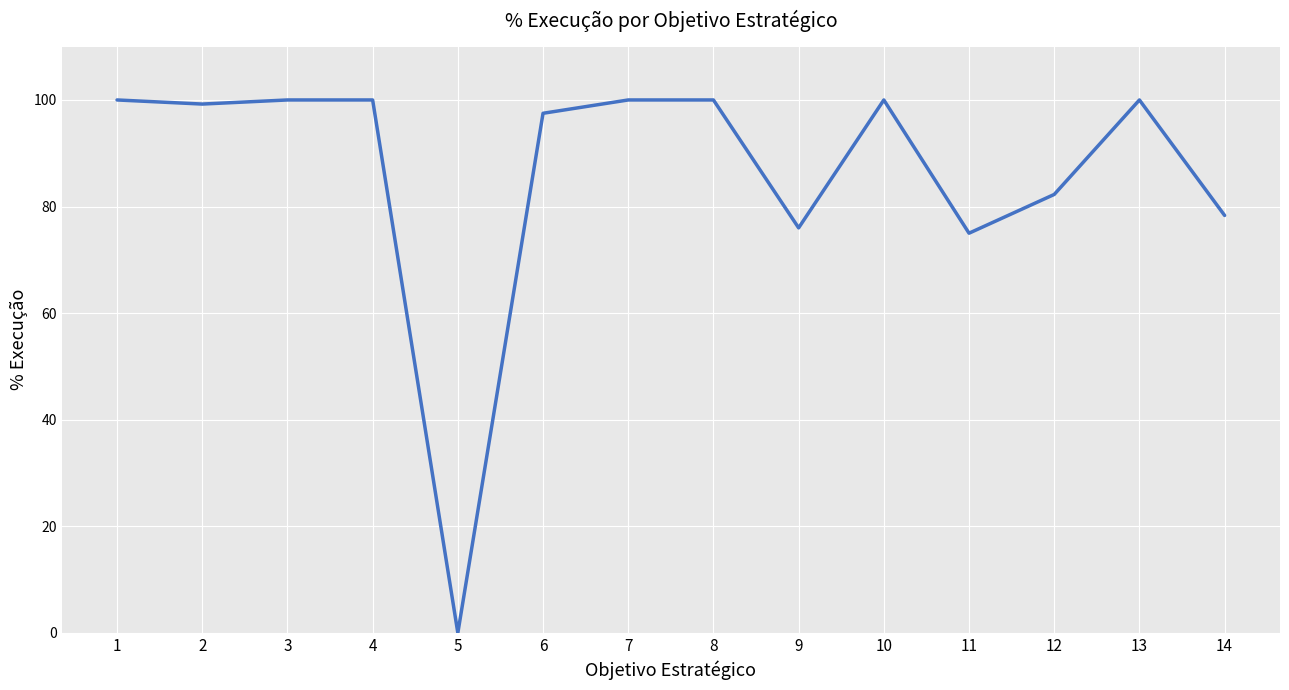

What is the greatest value displayed?

100.0